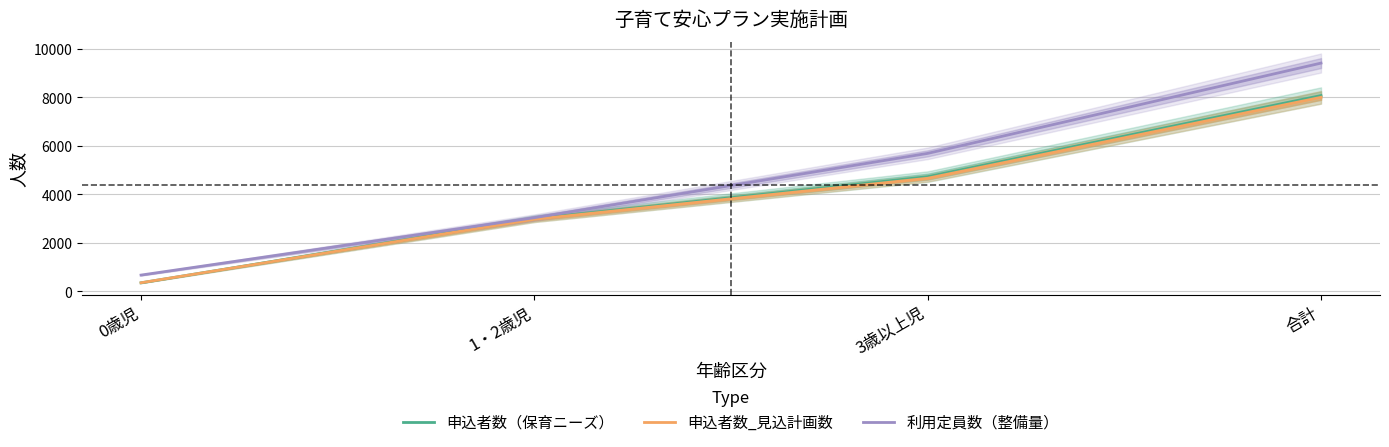

At which category is the sum across all series the highest?

合計